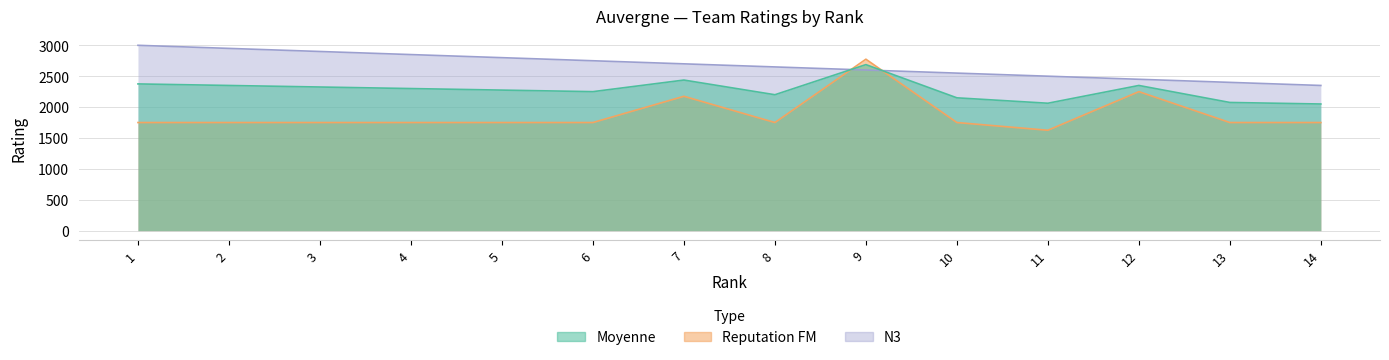

At which category does Moyenne reach its first local valley?

6